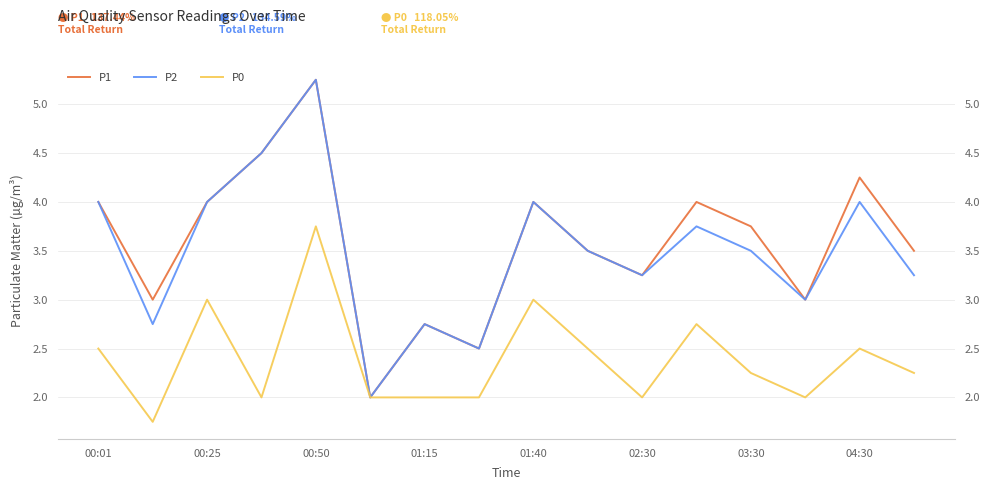

List the labels in order of P0 value, smallest first.

00:25, 01:15, 02:30, 03:30, 04:30, 10, 13, 12, 15, 00:01, 9, 14, 11, 00:50, 8, 01:40